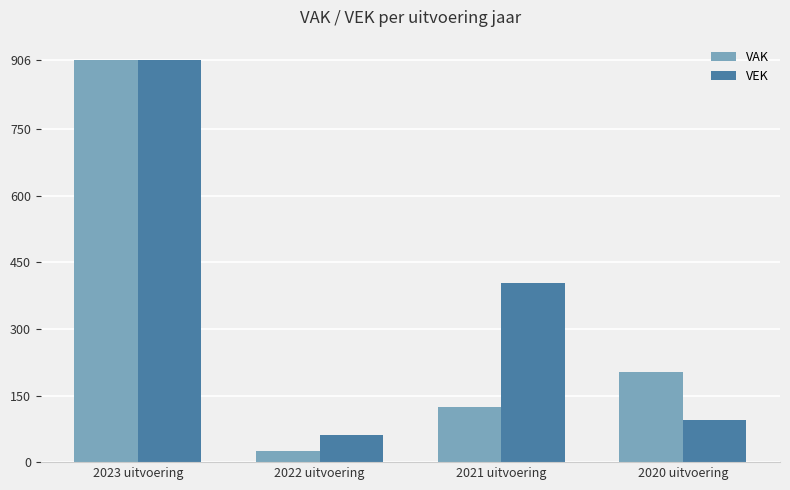

Reading right to left, list all the values displayed in this chart.

VAK: 2020 uitvoering=204	2021 uitvoering=125	2022 uitvoering=26	2023 uitvoering=906
VEK: 2020 uitvoering=96	2021 uitvoering=403	2022 uitvoering=62	2023 uitvoering=906